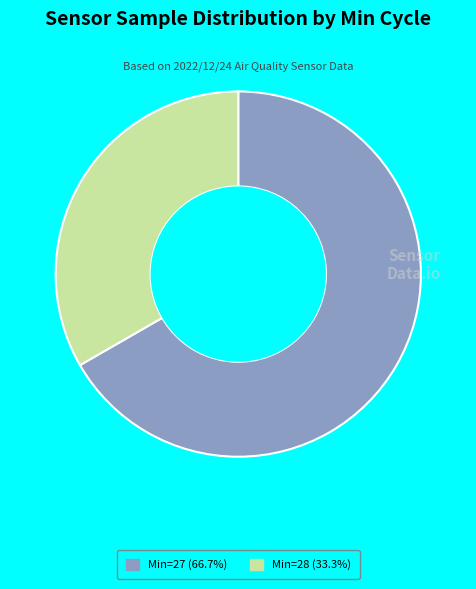

Is there a majority slice in this chart?

Yes